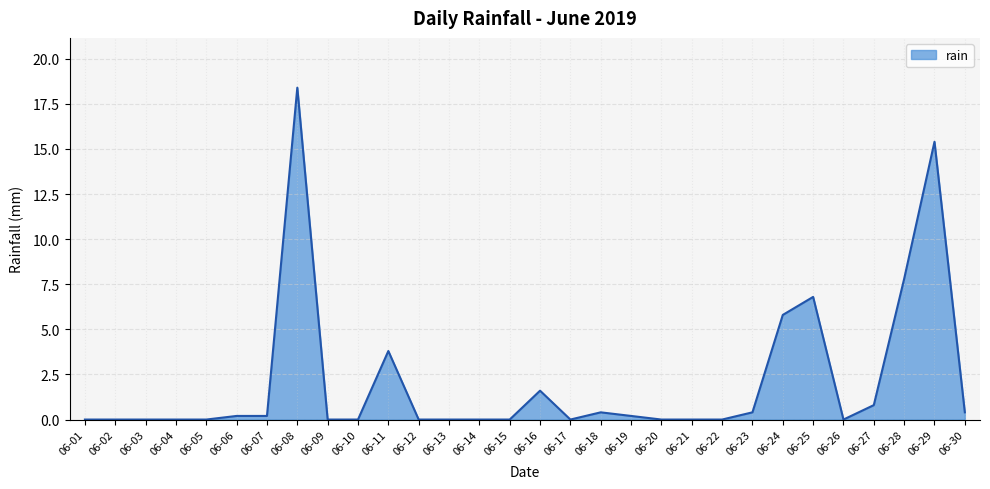

At which category does the chart reach its peak across all series?

06-08